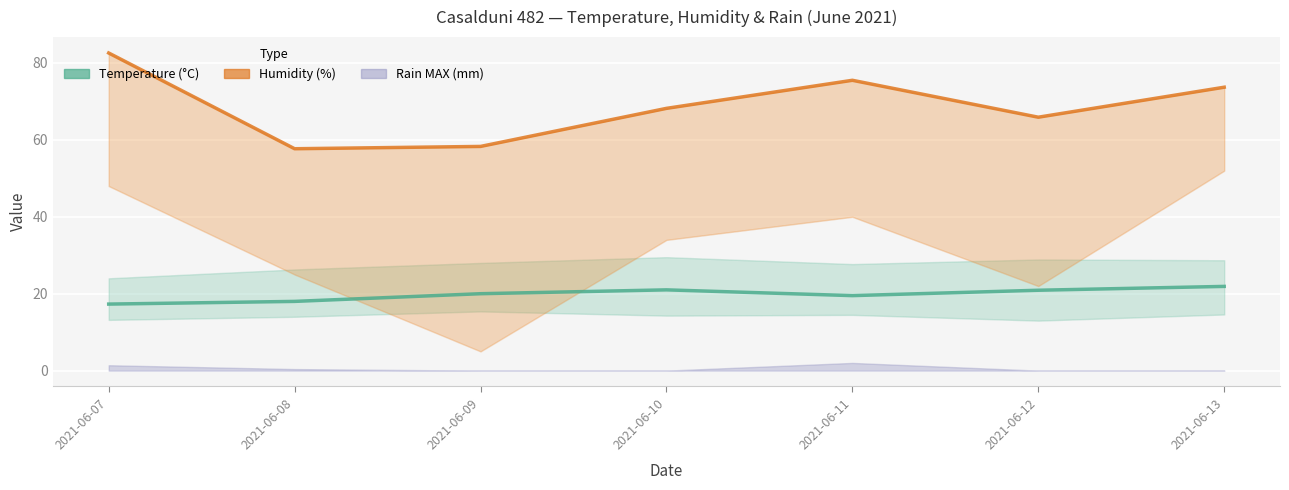

How many data points in Humidity MED (line) are above 68?

4